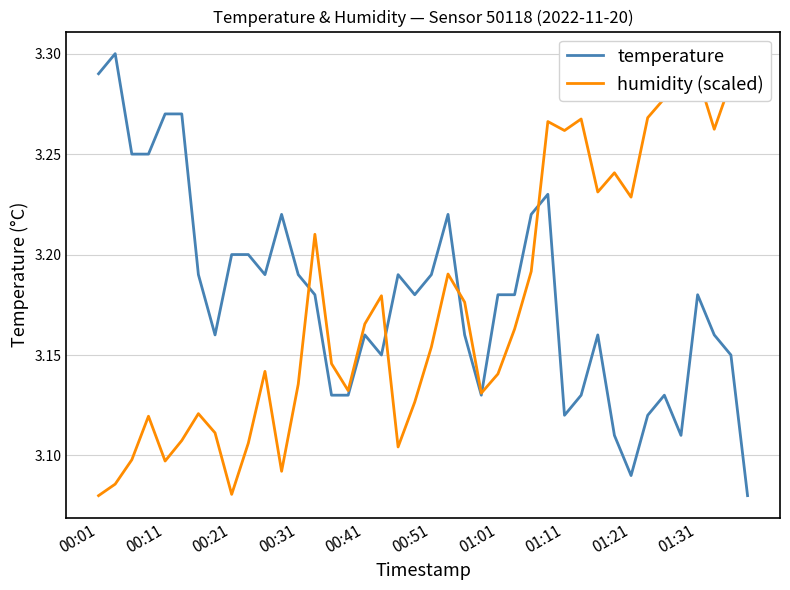

Where do humidity (scaled) and temperature first cross each other?

12 and 13